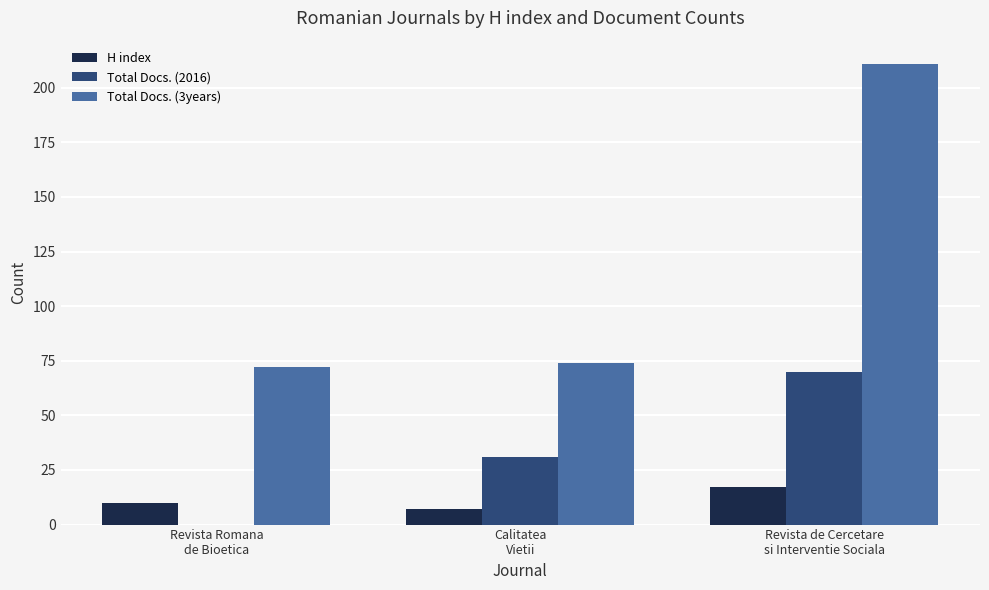

What is the sum of all Total Docs. (3years) values?

357